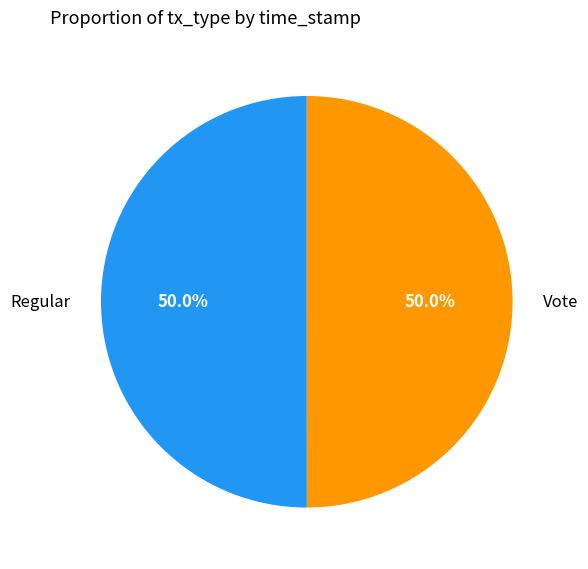

Combined, do Vote and Regular account for over 50%?

Yes